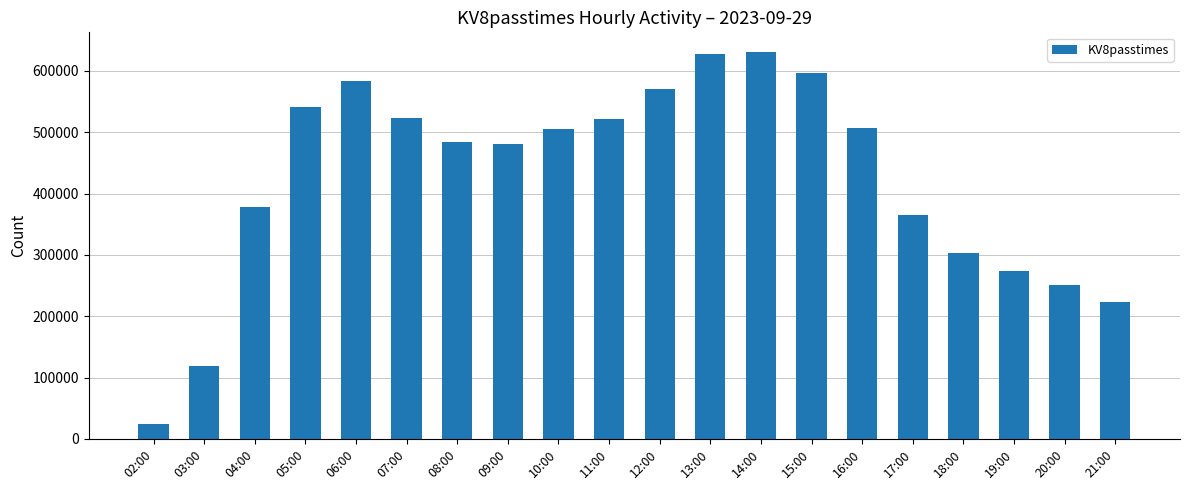

Which has a higher value, 11:00 or 20:00?

11:00